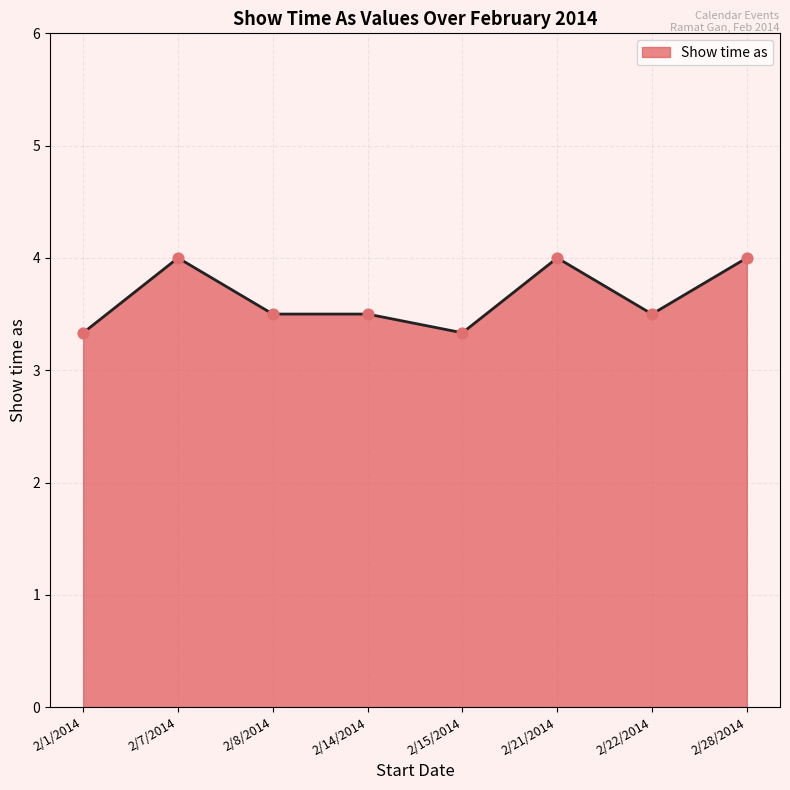

What is the ratio of the value at 2/15/2014 to the value at 2/8/2014?

1.0